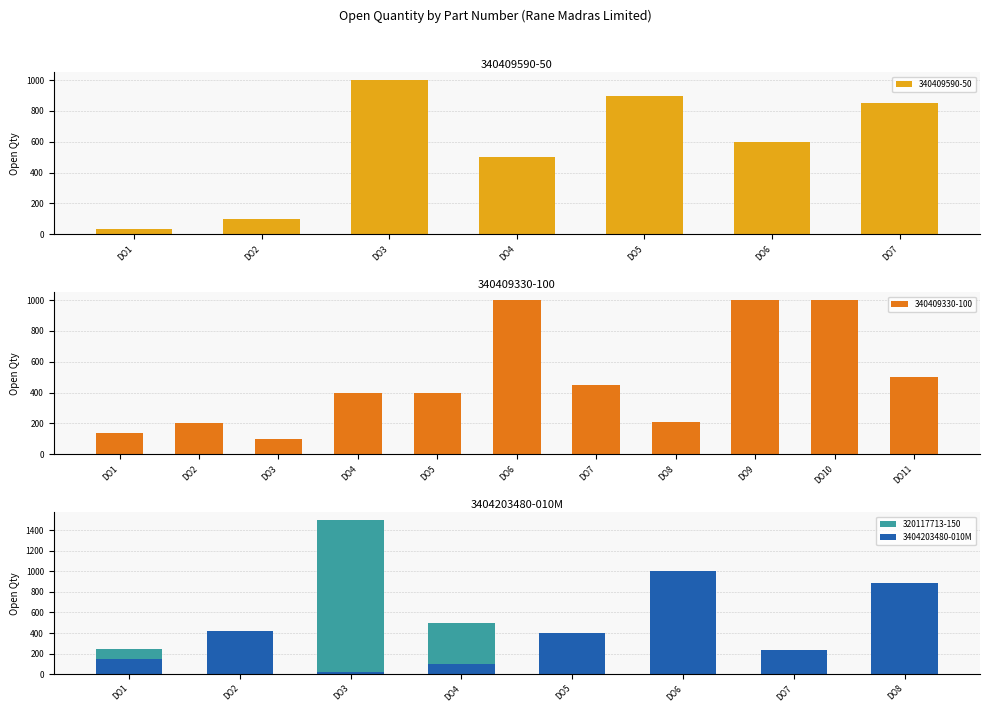

Approximately how many times larger is the value at DO2 compared to DO1?

2.9